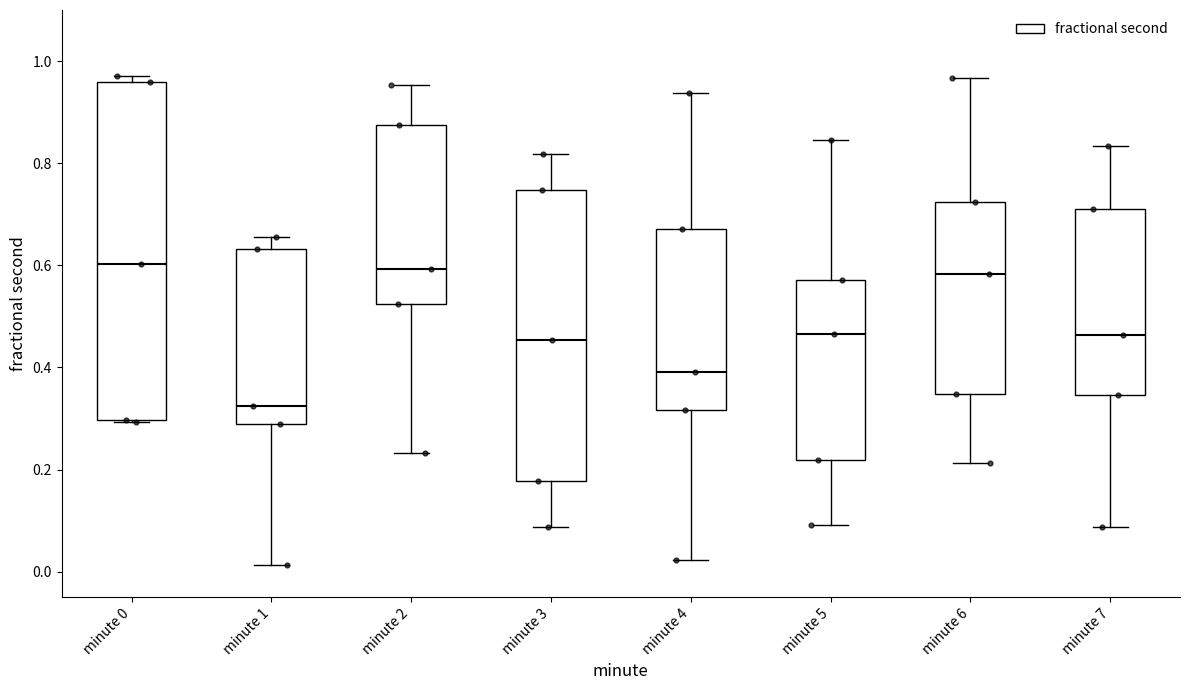

Comparing the boxes themselves (not the whiskers), which one is the tallest?

minute 0